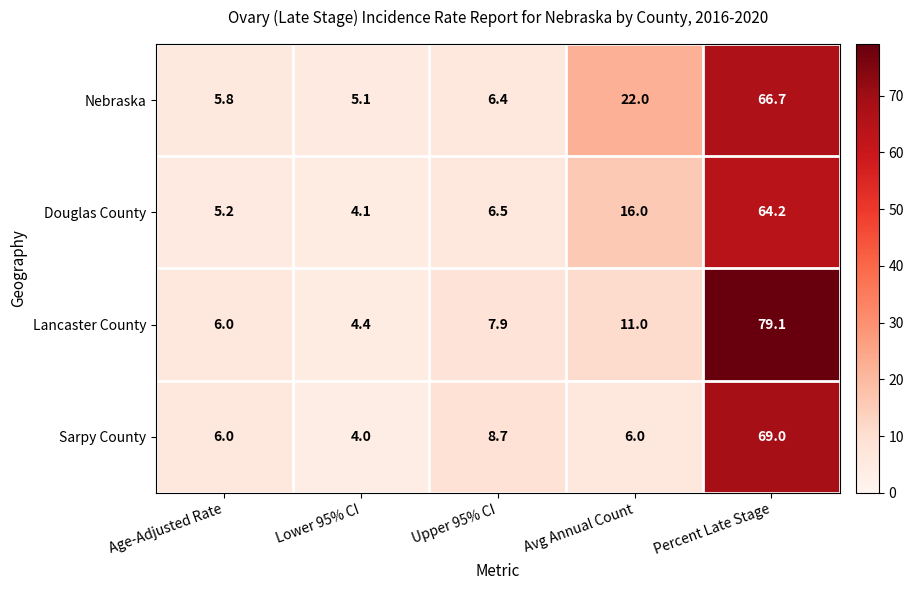

Reading right to left, extract all data points from this chart.

Nebraska: 66.7	22.0	6.4	5.1	5.8
Douglas County: 64.2	16.0	6.5	4.1	5.2
Lancaster County: 79.1	11.0	7.9	4.4	6.0
Sarpy County: 69.0	6.0	8.7	4.0	6.0